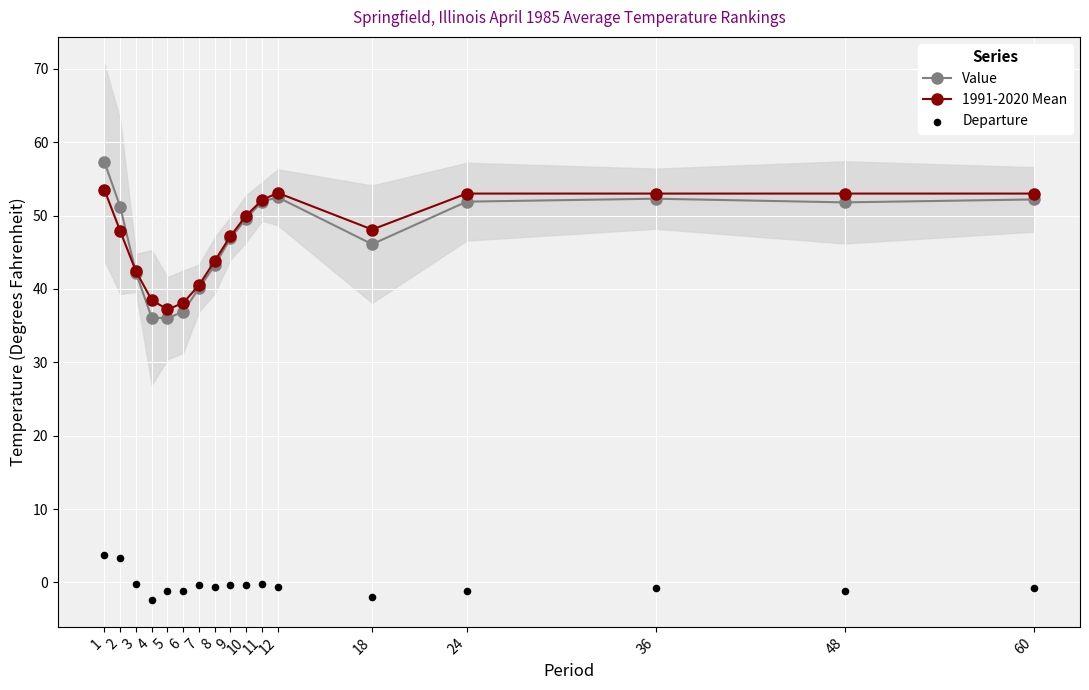

What are all the series names shown in the legend?

Value, 1991-2020 Mean, Departure